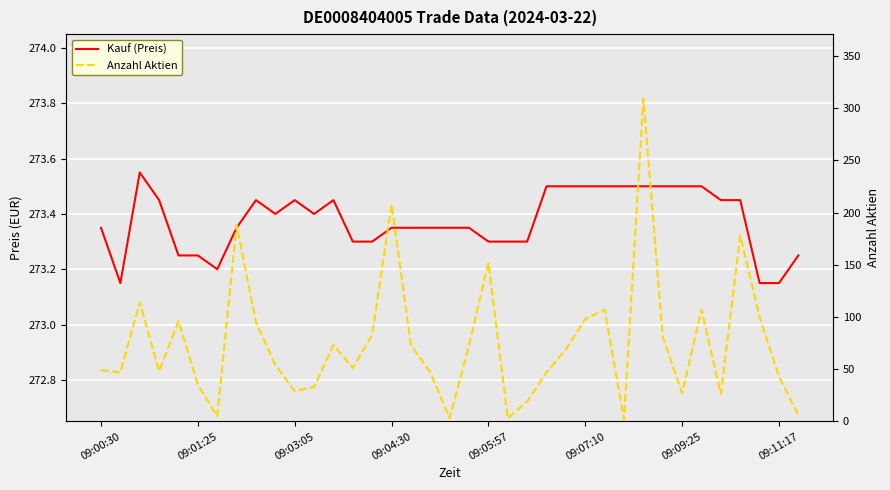

Reading left to right, list all the values displayed in this chart.

Kauf (Preis): 273.4	273.1	273.6	273.4	273.2	273.2	273.2	273.4	273.4	273.4	273.4	273.4	273.4	273.3	273.3	273.4	273.4	273.4	273.4	273.4	273.3	273.3	273.3	273.5	273.5	273.5	273.5	273.5	273.5	273.5	273.5	273.5	273.4	273.4	273.1	273.1	273.2
Anzahl Aktien: 49.0	47.0	114.0	48.0	96.0	35.0	5.0	188.0	95.0	54.0	29.0	33.0	73.0	51.0	83.0	208.0	73.0	47.0	3.0	73.0	152.0	3.0	19.0	47.0	69.0	98.0	107.0	2.0	309.0	81.0	27.0	107.0	26.0	178.0	100.0	43.0	6.0